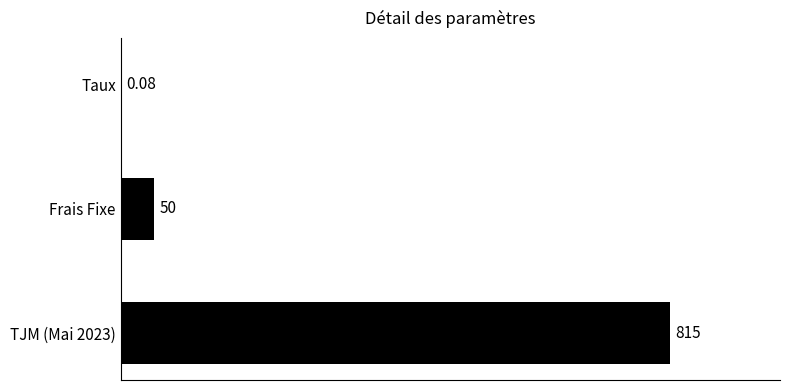

Which has a higher value, Taux or TJM (Mai 2023)?

TJM (Mai 2023)